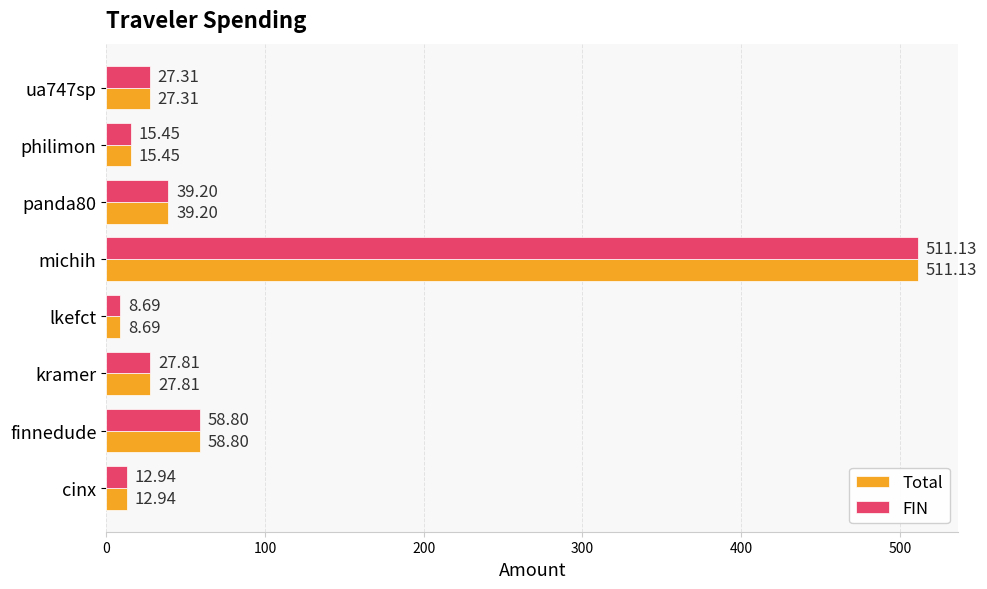

Which category has the lowest value across all series?

lkefct